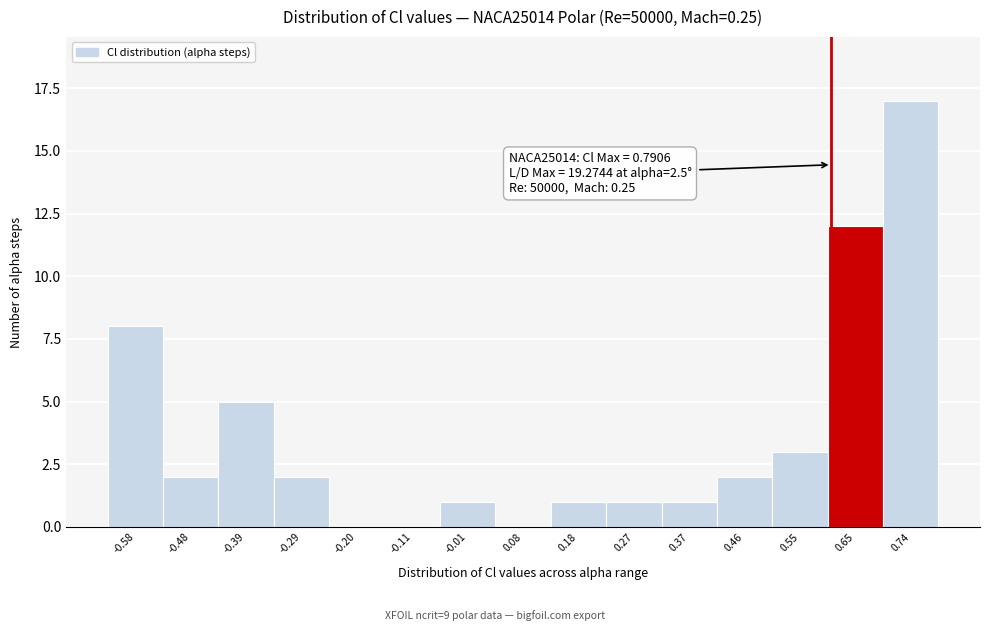

Over which range of the x-axis is the bar tallest?

0.70 to 0.79